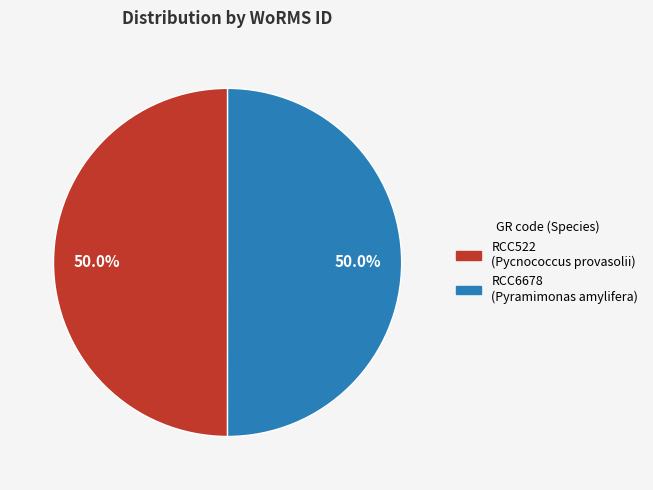

The RCC522 slice represents 35% of the pie. True or false?

False